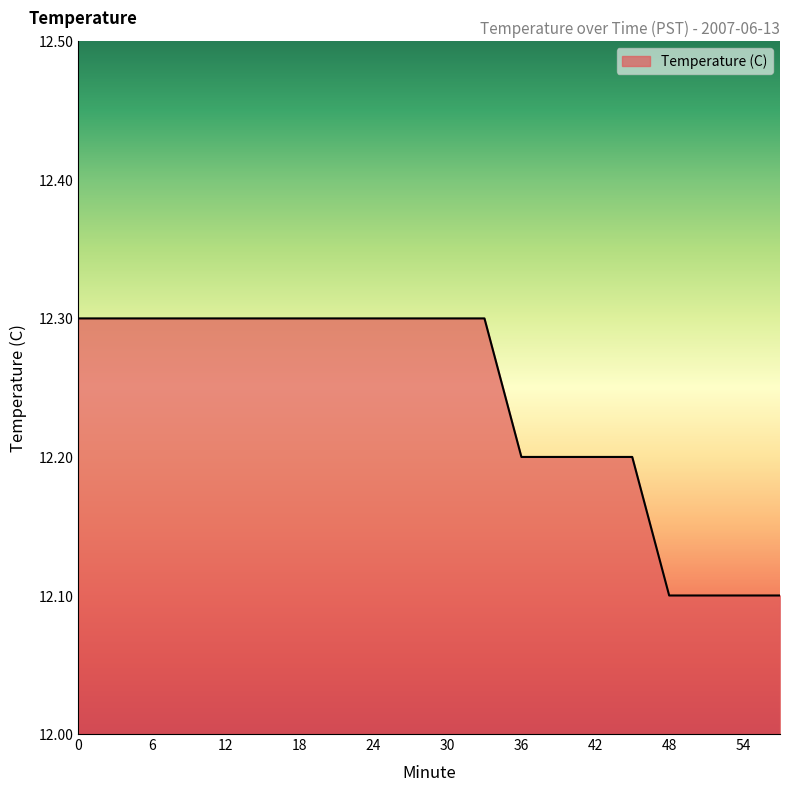

What is the smallest value displayed?

12.1